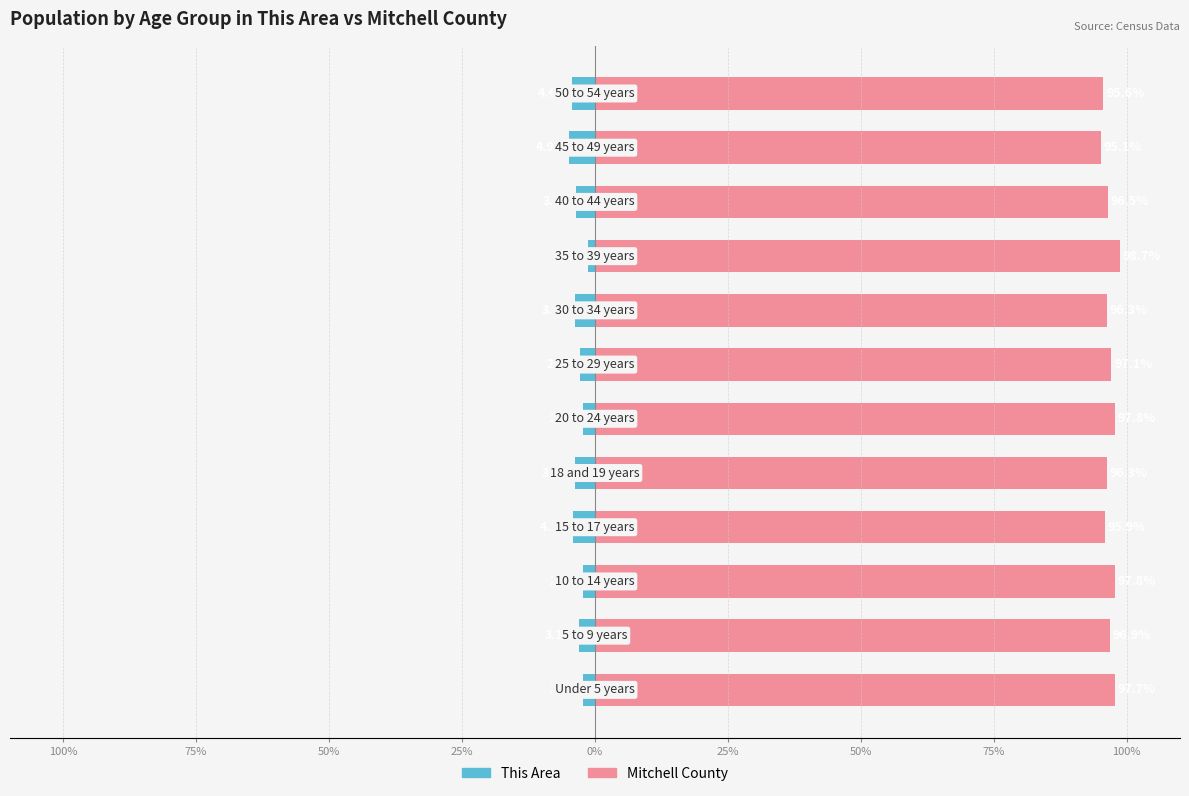

List the series in order of their peak value, highest first.

Mitchell County, This Area